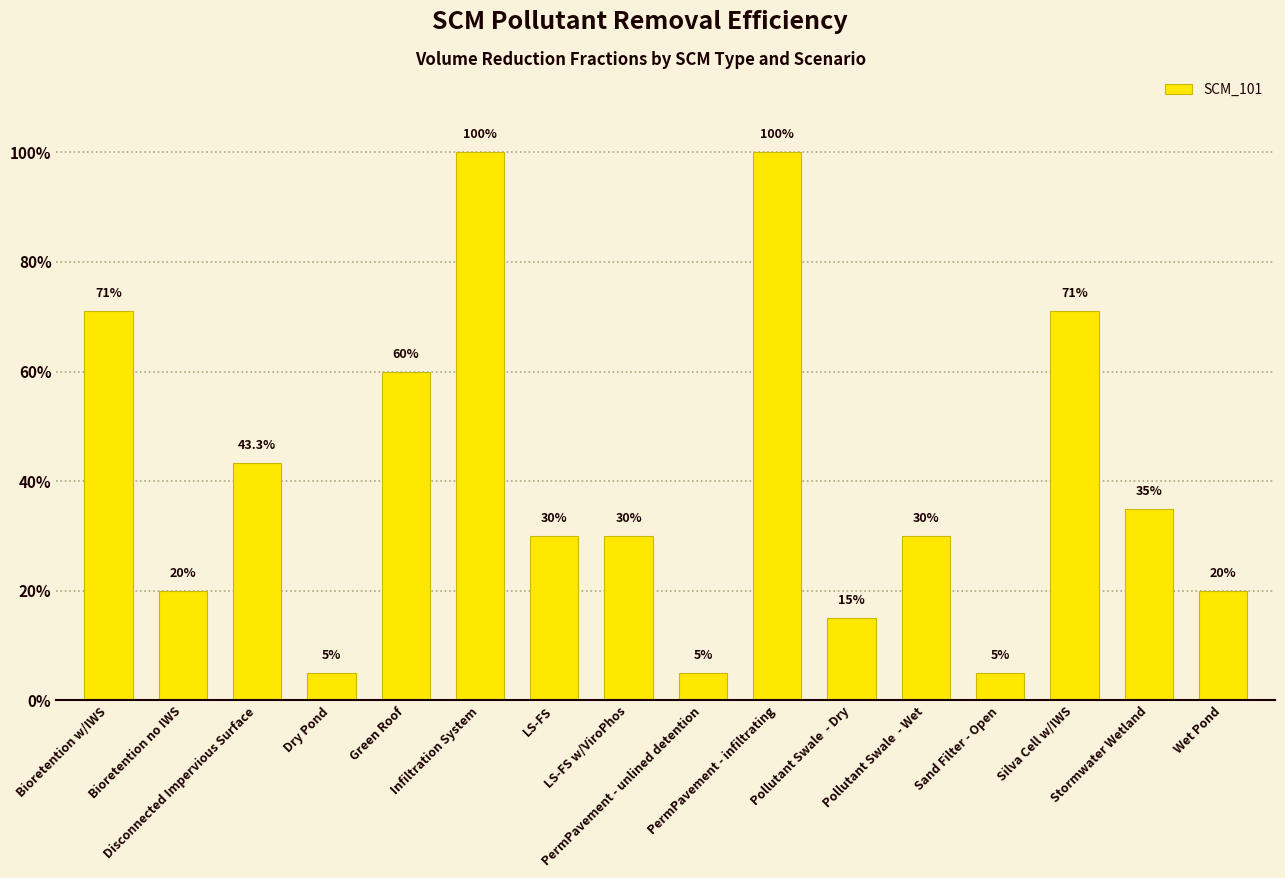

Reading right to left, transcribe all the data shown in this chart.

Wet Pond=0.2	Stormwater Wetland=0.3	Silva Cell w/IWS=0.7	Sand Filter - Open=0.1	Pollutant Swale  - Wet=0.3	Pollutant Swale  - Dry=0.1	PermPavement - infiltrating=1.0	PermPavement - unlined detention=0.1	LS-FS w/ViroPhos=0.3	LS-FS=0.3	Infiltration System=1.0	Green Roof=0.6	Dry Pond=0.1	Disconnected Impervious Surface=0.4	Bioretention no IWS=0.2	Bioretention w/IWS=0.7